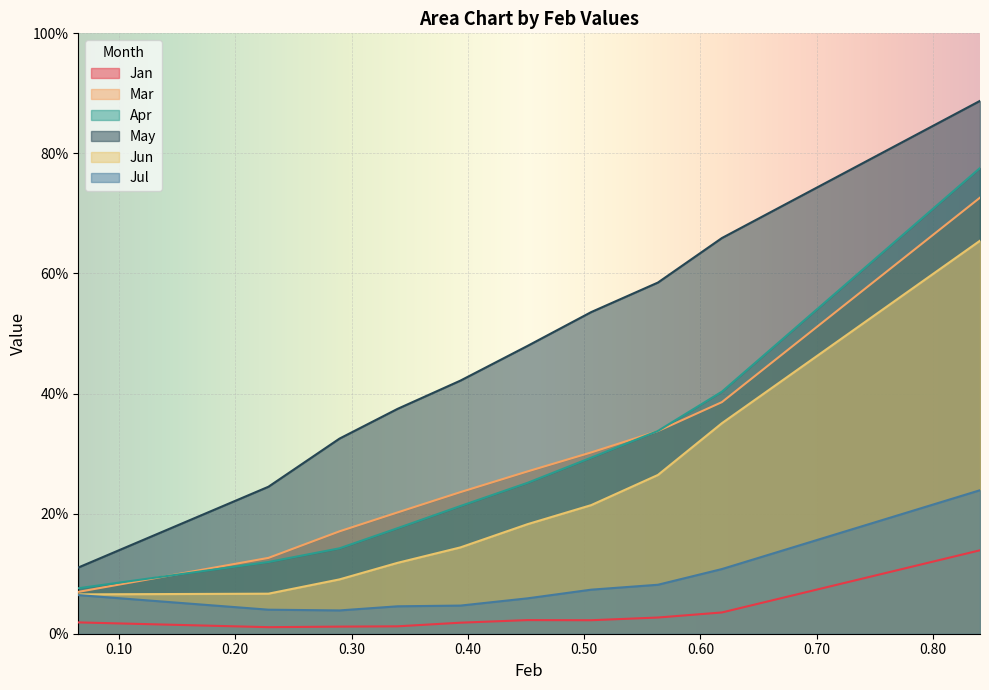

How many lines are shown in the chart?

6